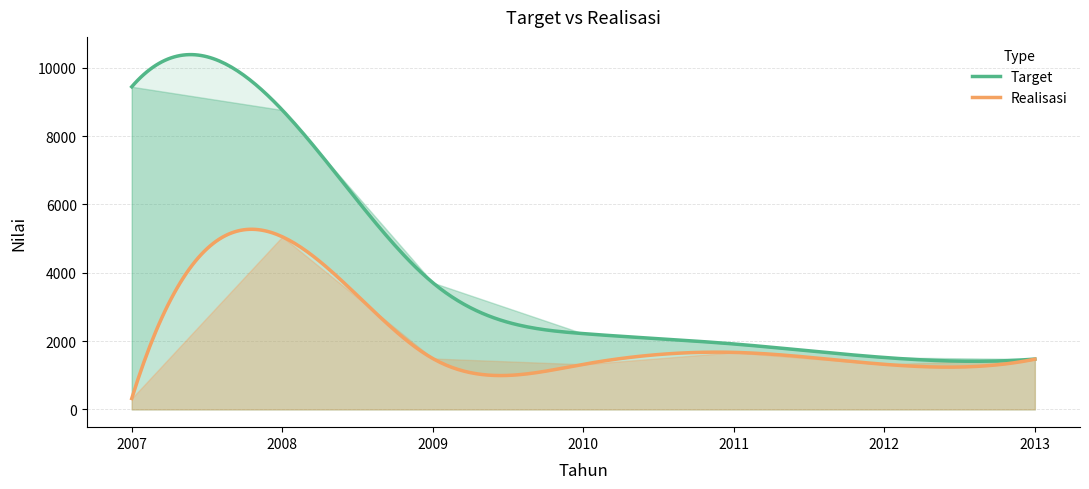

Rank the series by their maximum value, from lowest to highest.

Realisasi, Target